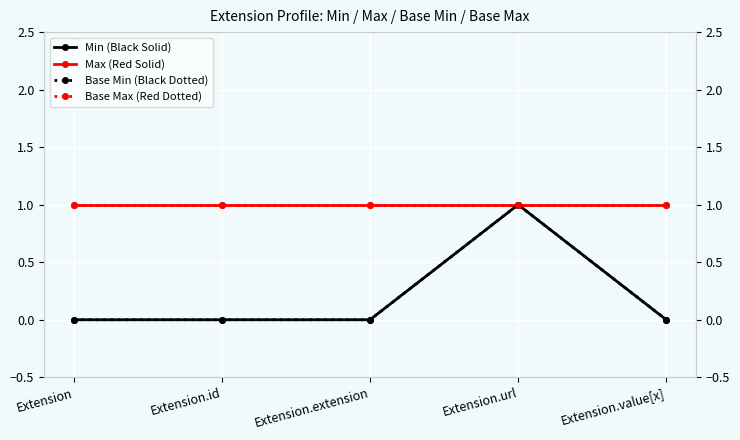

Is the value of Max (Red Solid) at Extension.extension greater than the value of Base Min (Black Dotted) at Extension?

Yes